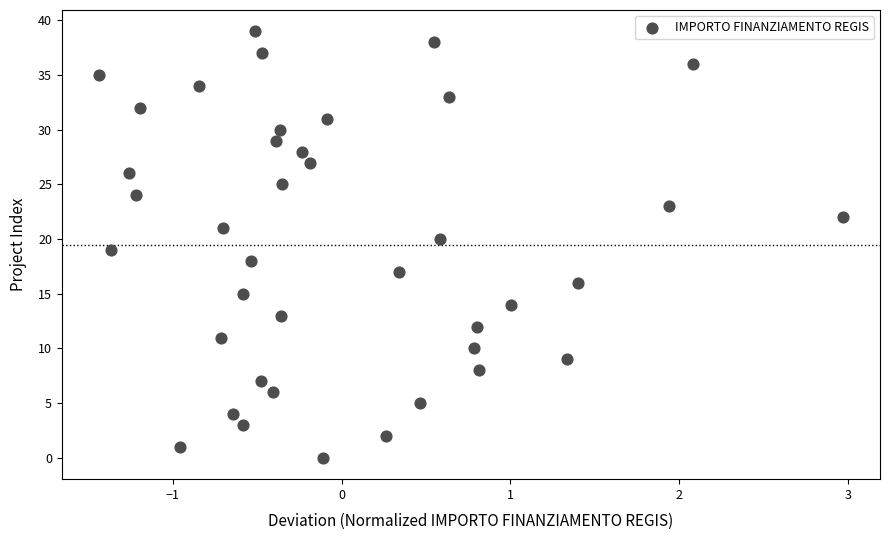

What is the range of Y values (max minus min)?

39